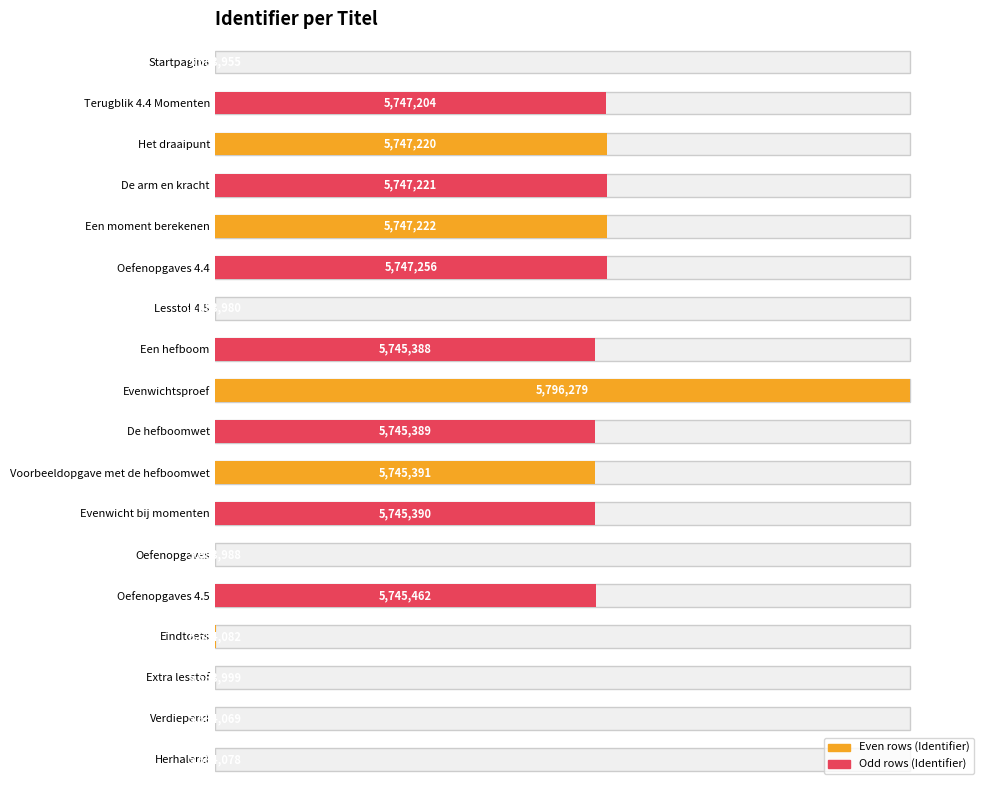

How many bars are there in total?

18